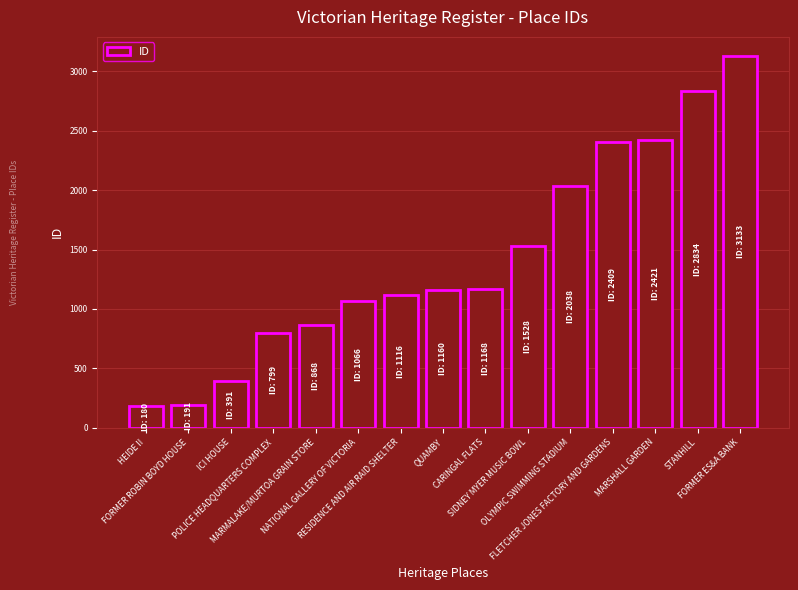

What is the difference between the maximum and minimum values?

2953